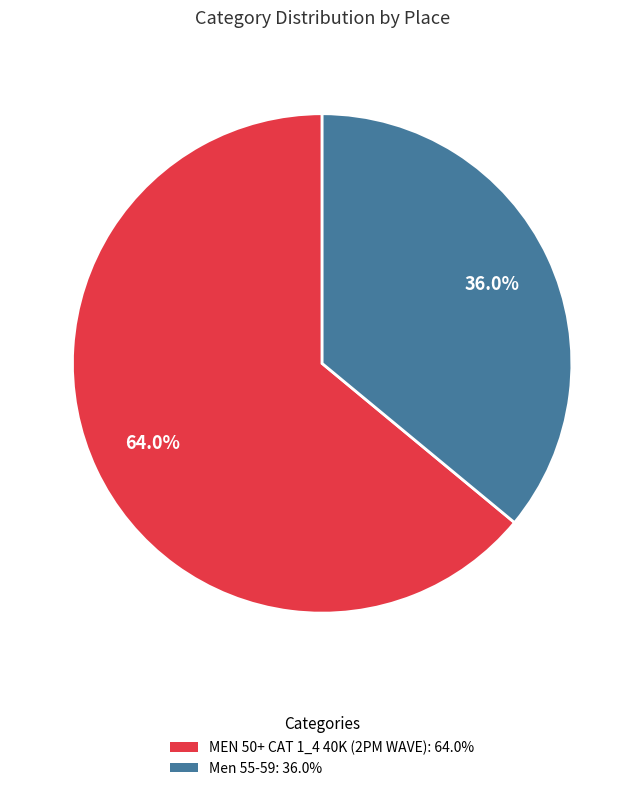

To the nearest percent, what portion does MEN 50+ CAT 1_4 40K (2PM WAVE) represent?

64%